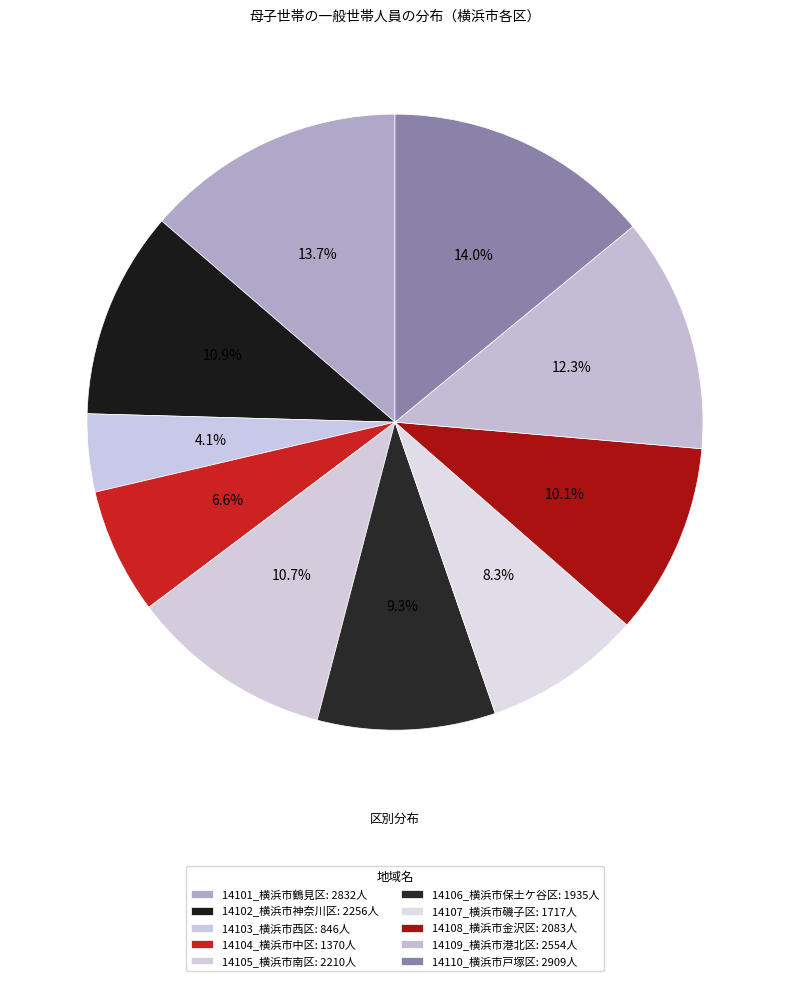

The 14108_横浜市金沢区 slice represents 10% of the pie. True or false?

True